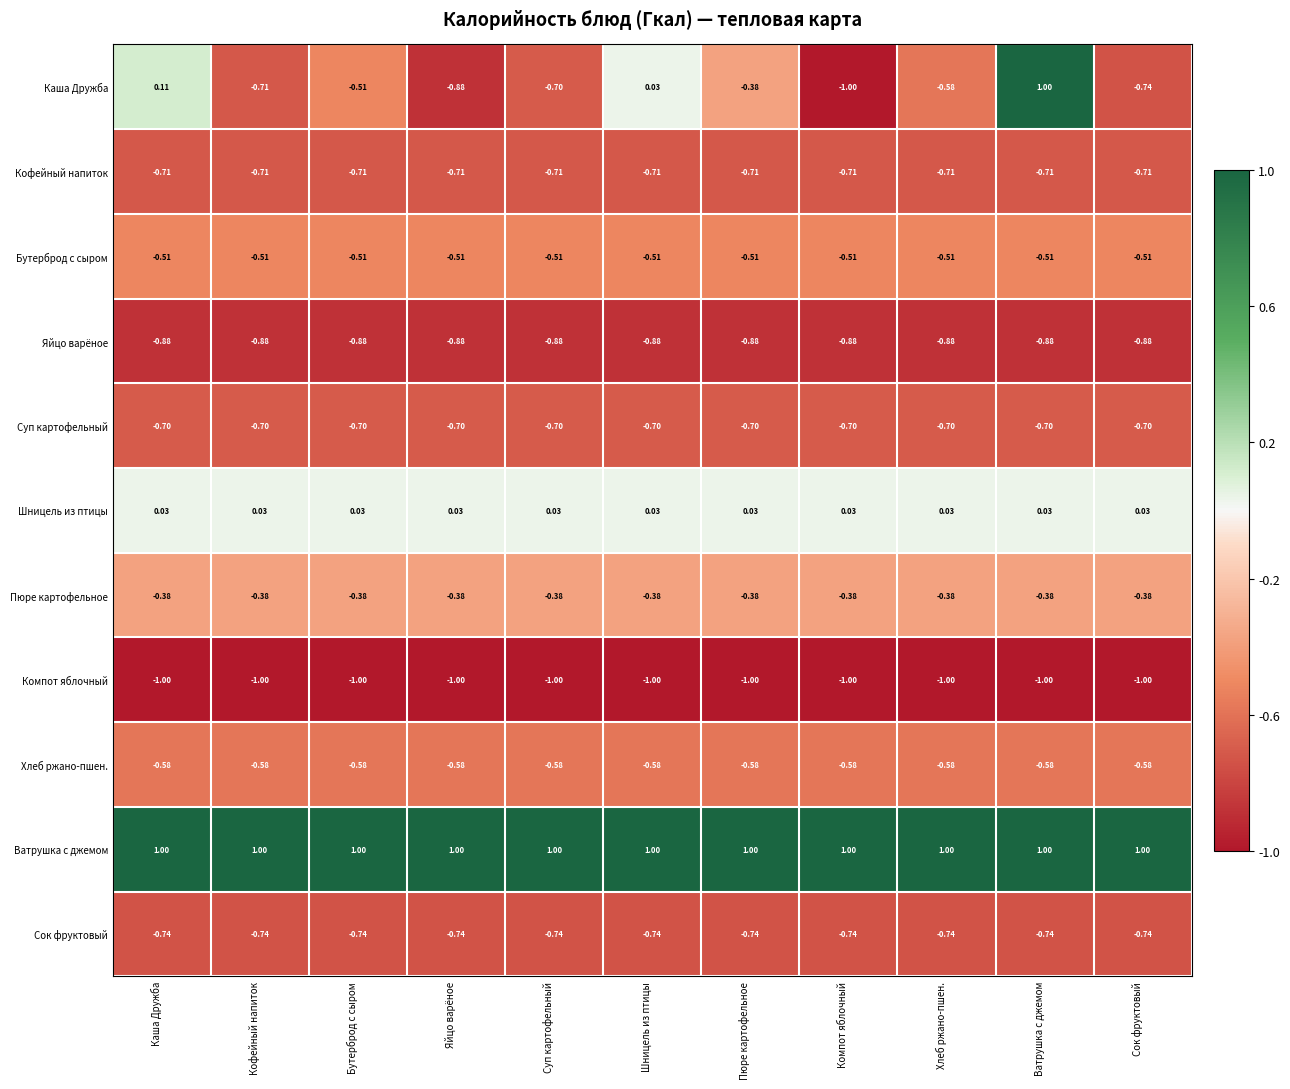

Which series has the largest total across all categories?

Ватрушка с джемом